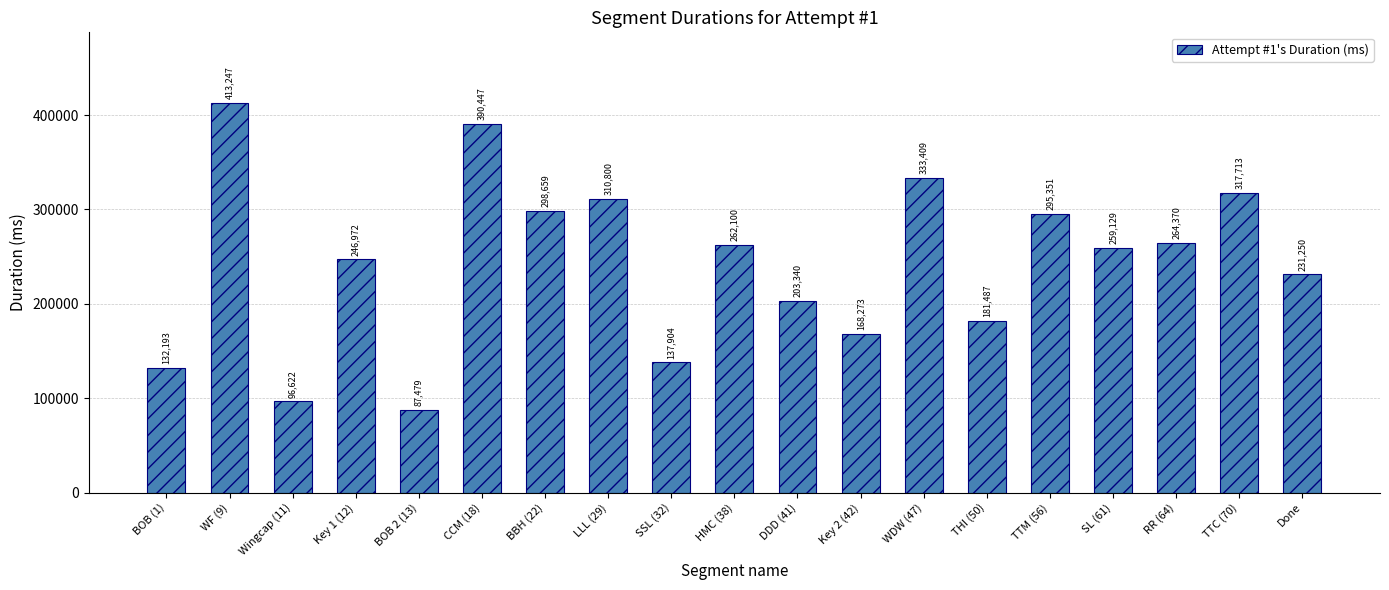

What is the minimum value shown in the chart?

87479